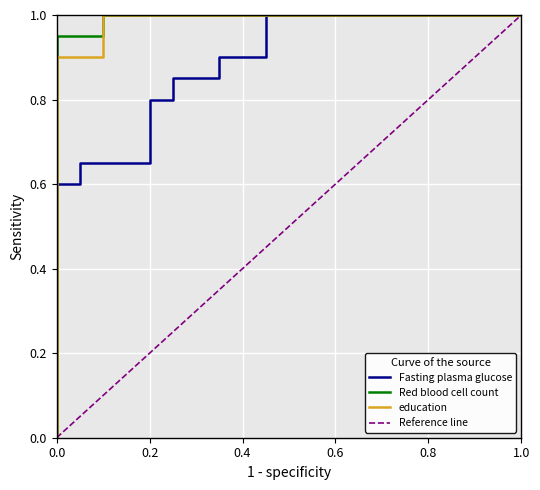

The Reference line series shows -0.5 at 0.0. True or false?

False